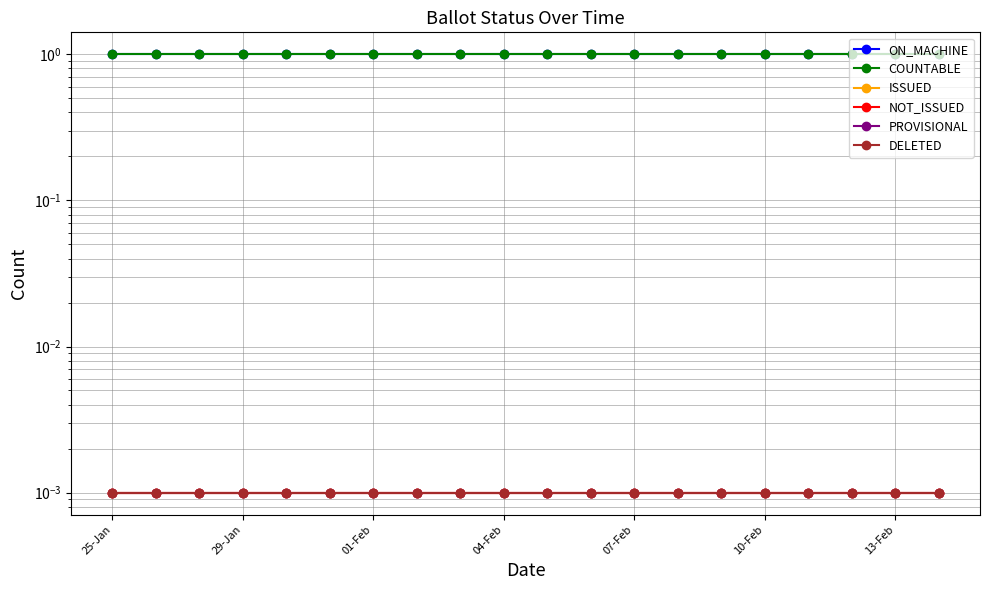

Reading left to right, transcribe all the data shown in this chart.

ON_MACHINE: 1.0	1.0	1.0	1.0	1.0	1.0	1.0	1.0	1.0	1.0	1.0	1.0	1.0	1.0	1.0	1.0	1.0	1.0	1.0	1.0
COUNTABLE: 1.0	1.0	1.0	1.0	1.0	1.0	1.0	1.0	1.0	1.0	1.0	1.0	1.0	1.0	1.0	1.0	1.0	1.0	1.0	1.0
ISSUED: 0.0	0.0	0.0	0.0	0.0	0.0	0.0	0.0	0.0	0.0	0.0	0.0	0.0	0.0	0.0	0.0	0.0	0.0	0.0	0.0
NOT_ISSUED: 0.0	0.0	0.0	0.0	0.0	0.0	0.0	0.0	0.0	0.0	0.0	0.0	0.0	0.0	0.0	0.0	0.0	0.0	0.0	0.0
PROVISIONAL: 0.0	0.0	0.0	0.0	0.0	0.0	0.0	0.0	0.0	0.0	0.0	0.0	0.0	0.0	0.0	0.0	0.0	0.0	0.0	0.0
DELETED: 0.0	0.0	0.0	0.0	0.0	0.0	0.0	0.0	0.0	0.0	0.0	0.0	0.0	0.0	0.0	0.0	0.0	0.0	0.0	0.0